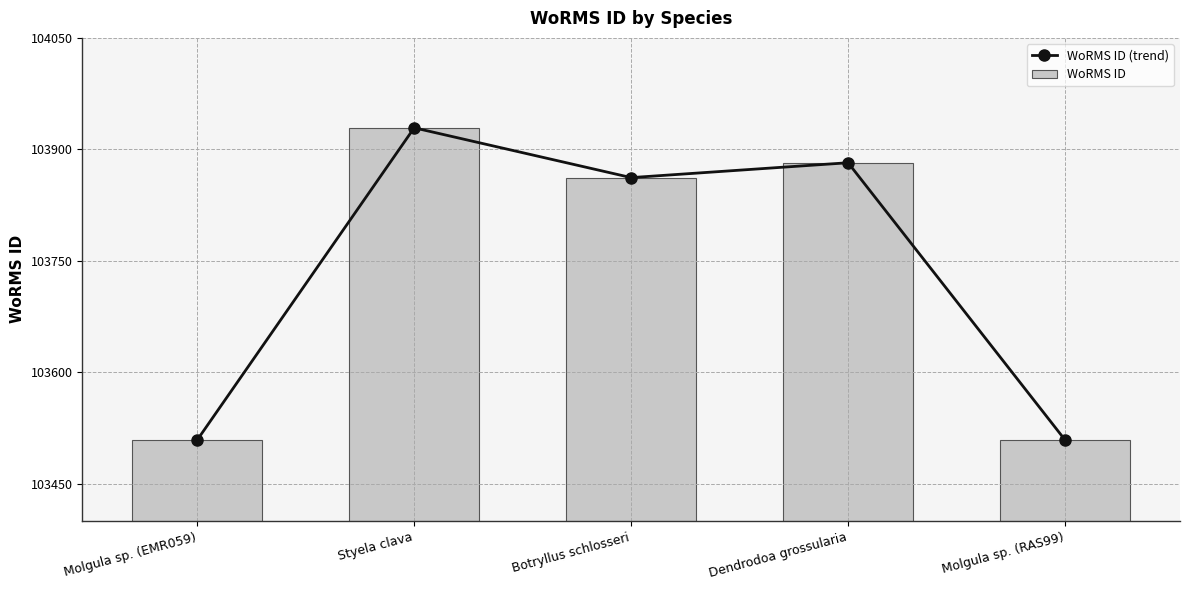

What is the sum of all WoRMS ID (trend) values?

518691